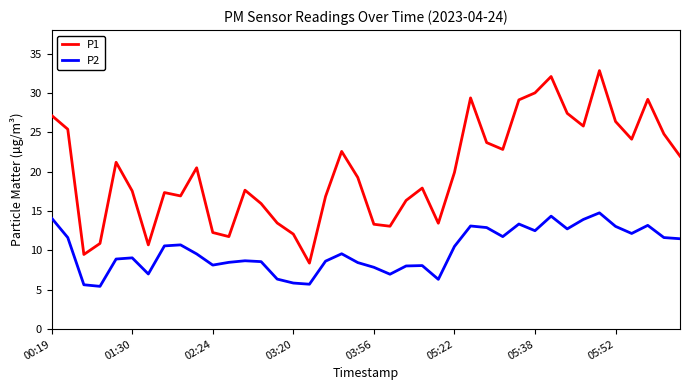

How many distinct data groups are displayed?

2